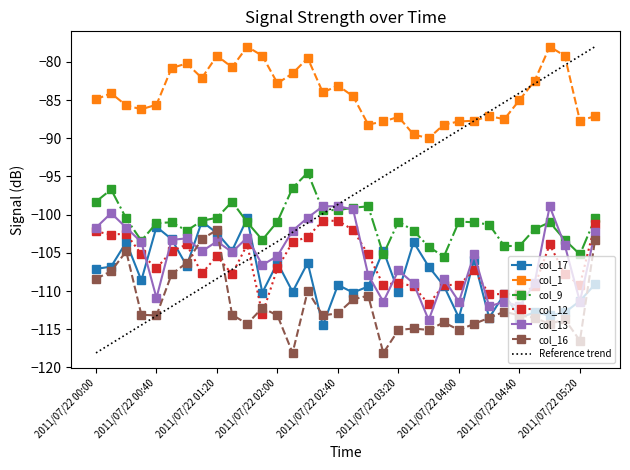

How many distinct data groups are displayed?

7